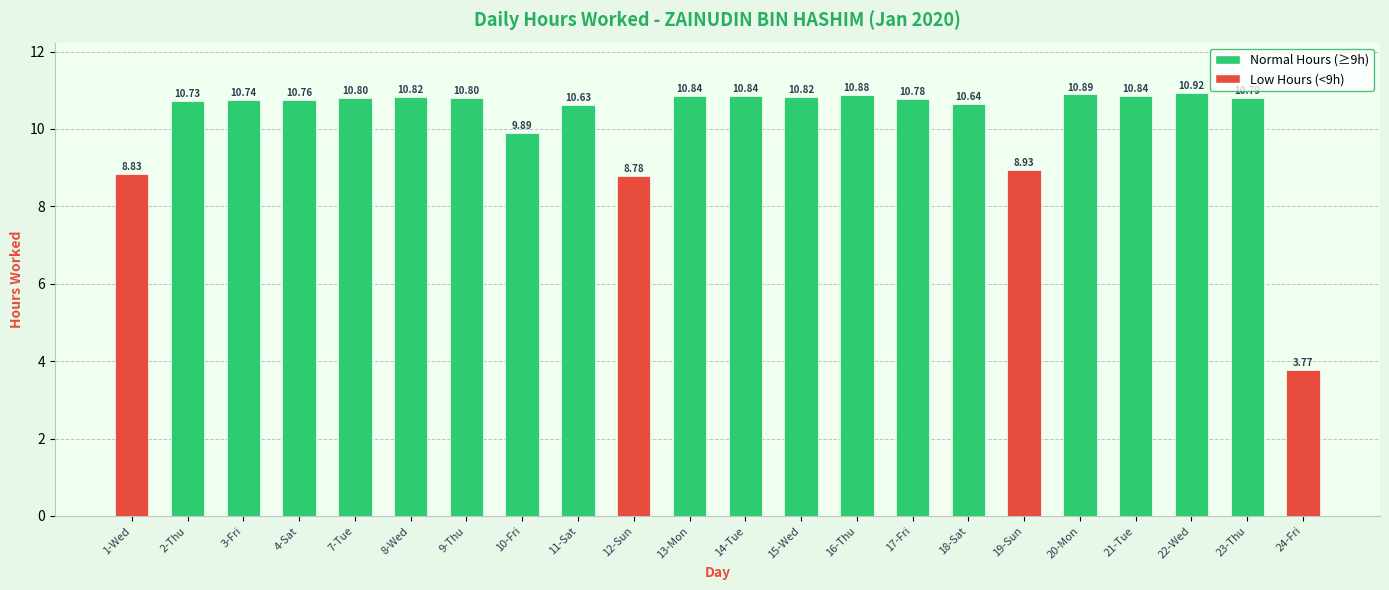

What is the average value?

10.2